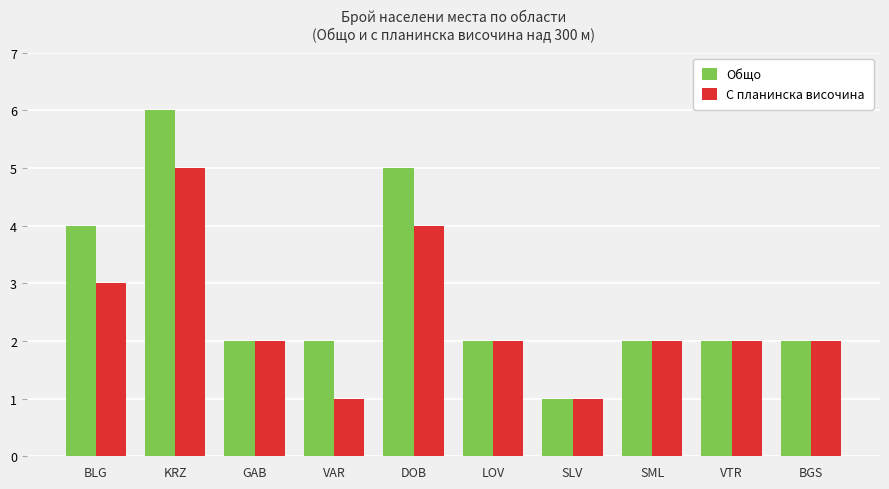

Is it true that С планинска височина equals 2 at BLG?

False